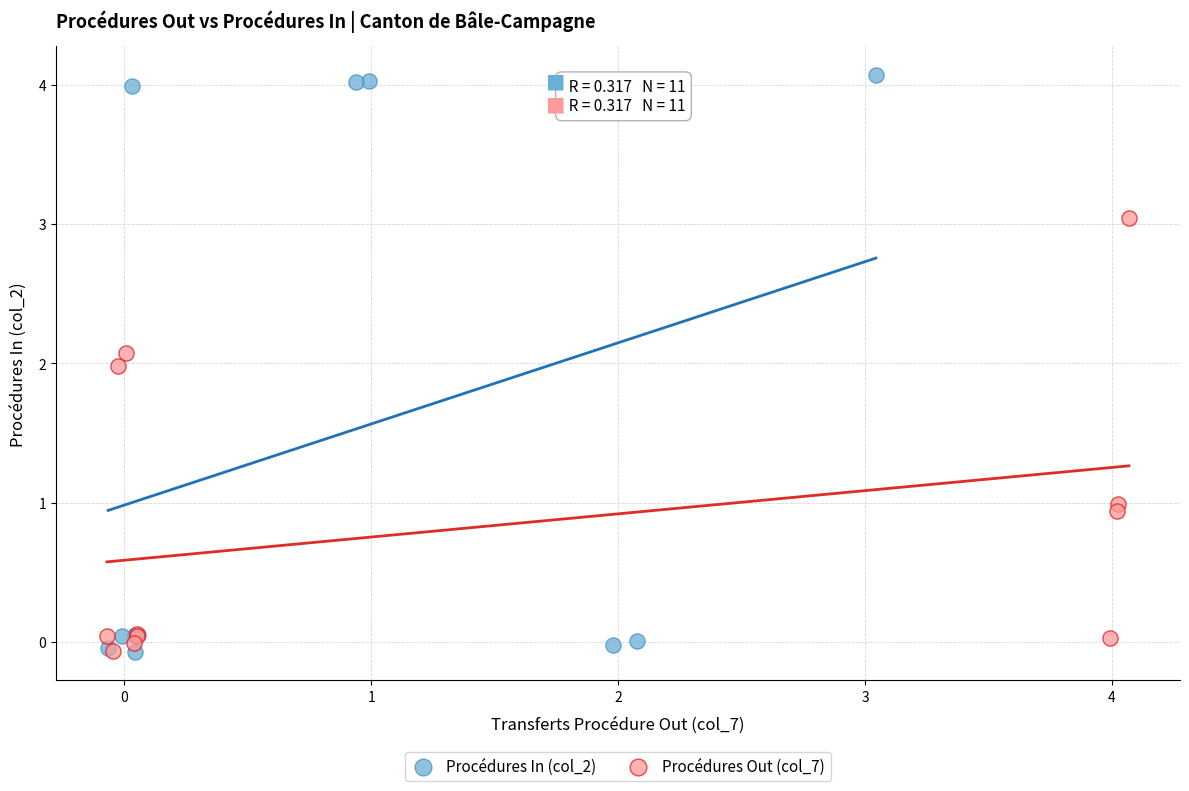

Which series reaches the maximum Y coordinate?

Procédures In (col_2)